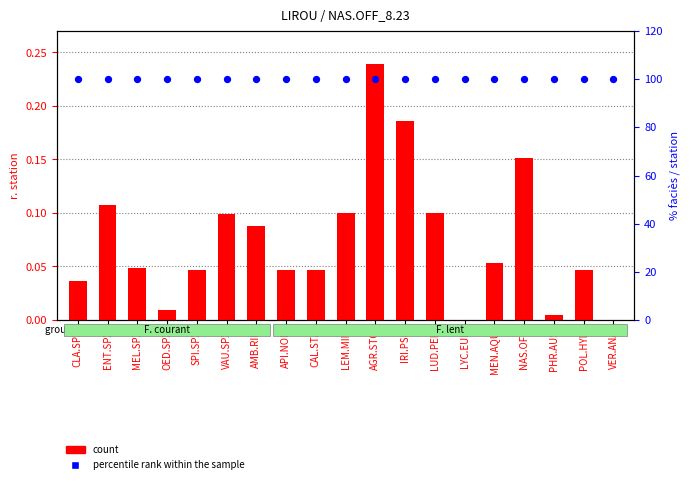

Is the value of percentile rank within the sample at AMB.RIP greater than the value of count at SPI.SPX?

Yes